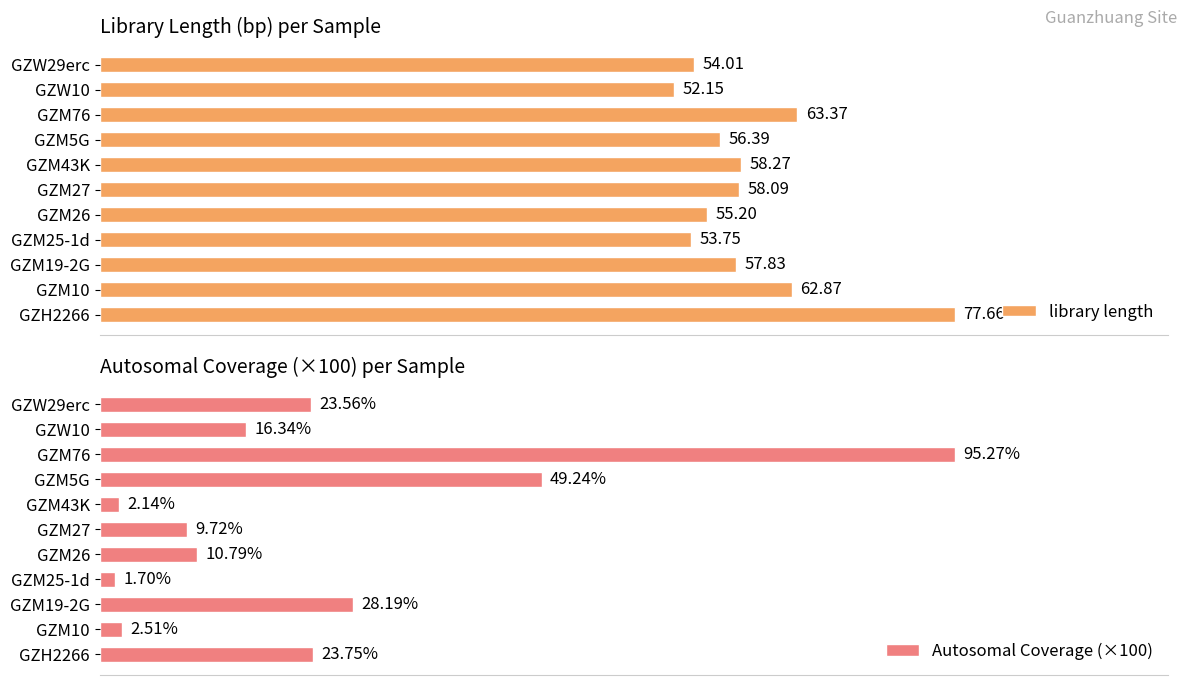

List the labels in order of library length value, largest first.

GZH2266, GZM76, GZM10, GZM43K, GZM27, GZM19-2G, GZM5G, GZM26, GZW29erc, GZM25-1d, GZW10